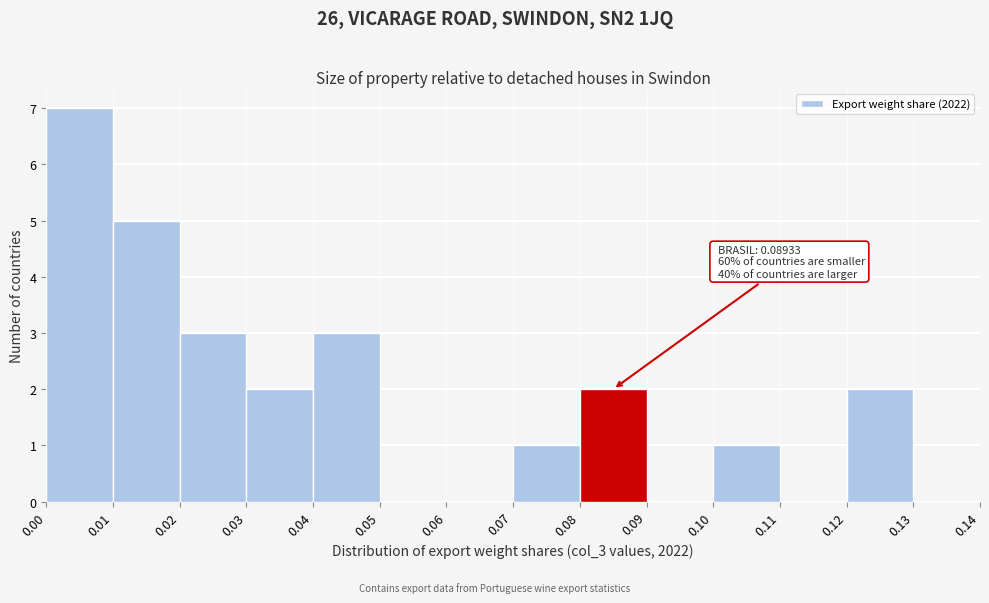

Over which range of the x-axis is the bar tallest?

0.00 to 0.01